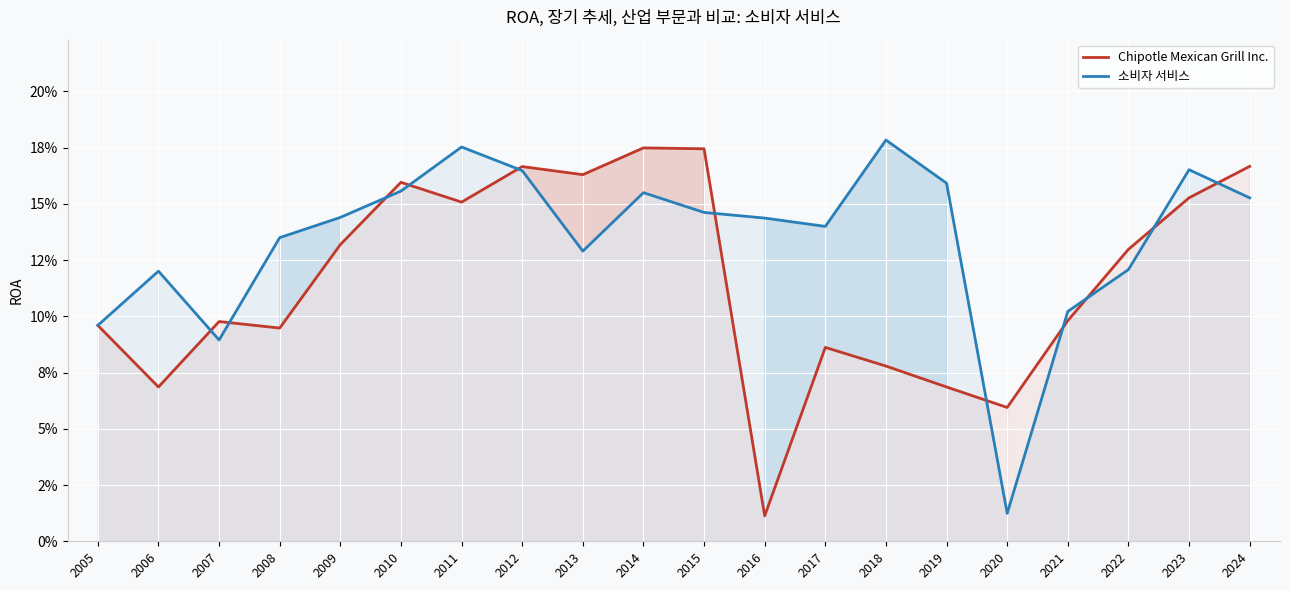

What is the difference between the Chipotle Mexican Grill Inc. values at 2017 and 2024?

0.1